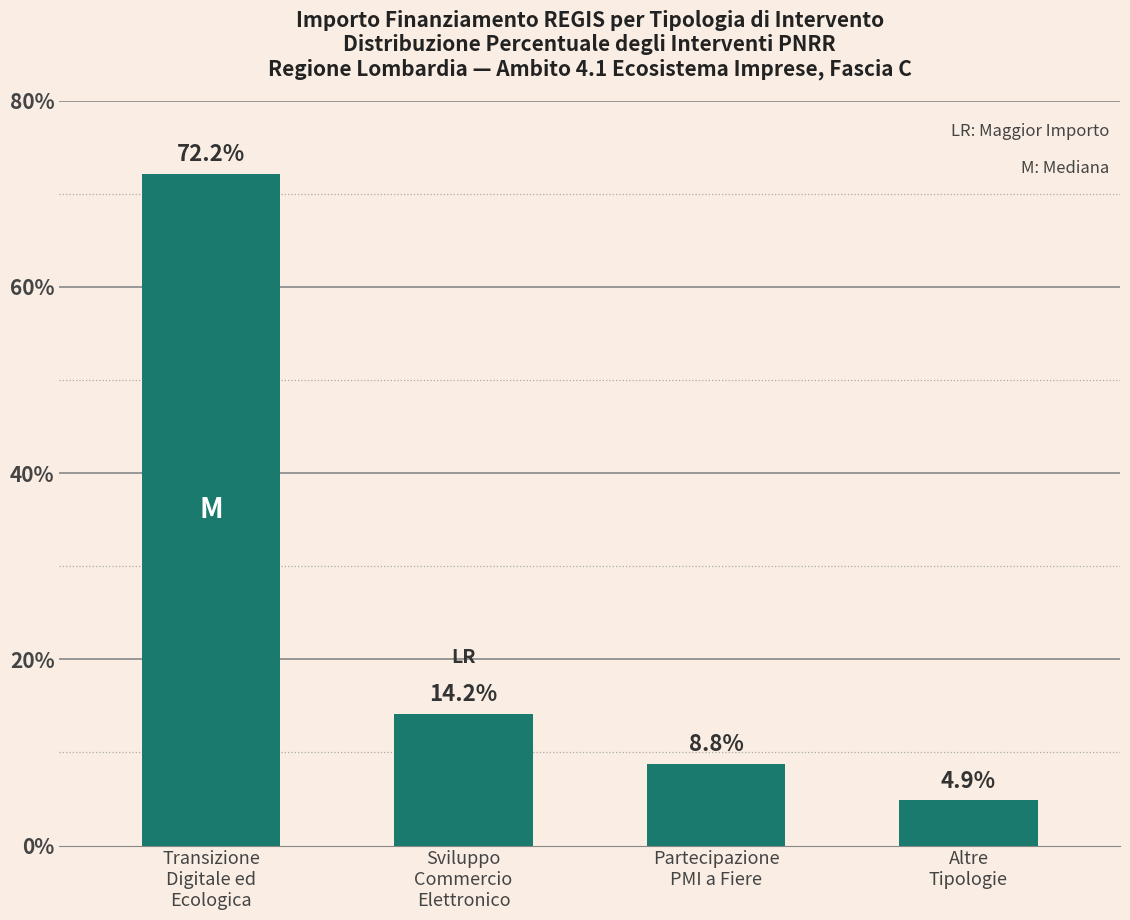

Reading left to right, list all the values displayed in this chart.

Transizione
Digitale ed
Ecologica=72.2	Sviluppo
Commercio
Elettronico=14.2	Partecipazione
PMI a Fiere=8.8	Altre
Tipologie=4.9